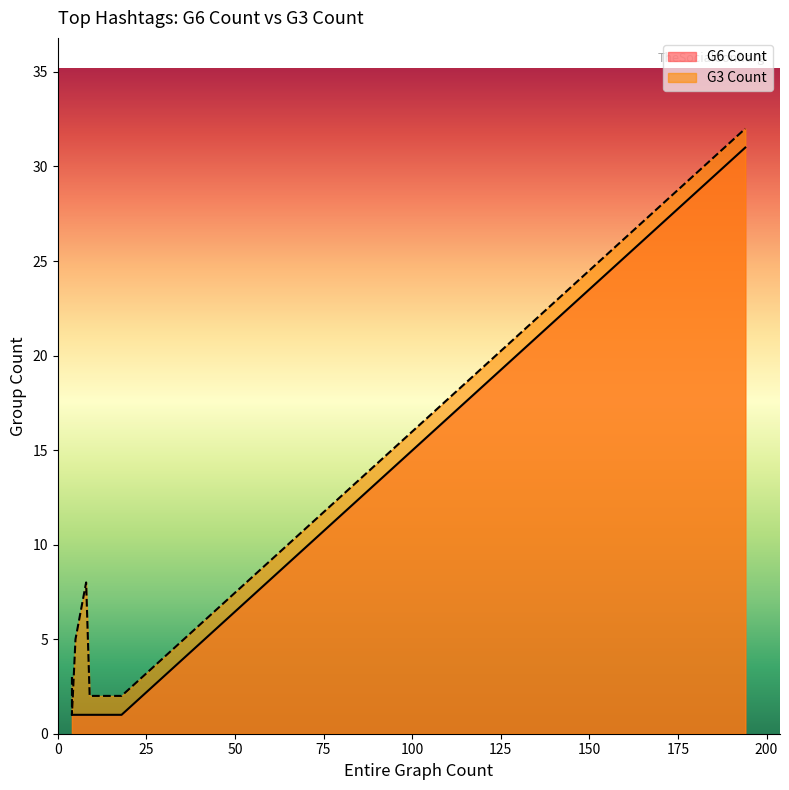

True or false: G3 Count and G6 Count intersect in this chart.

False